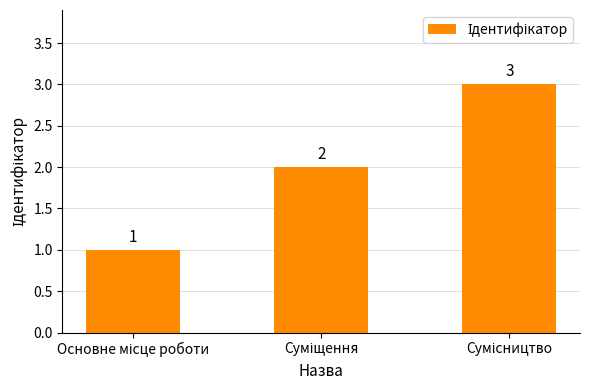

What is the average value?

2